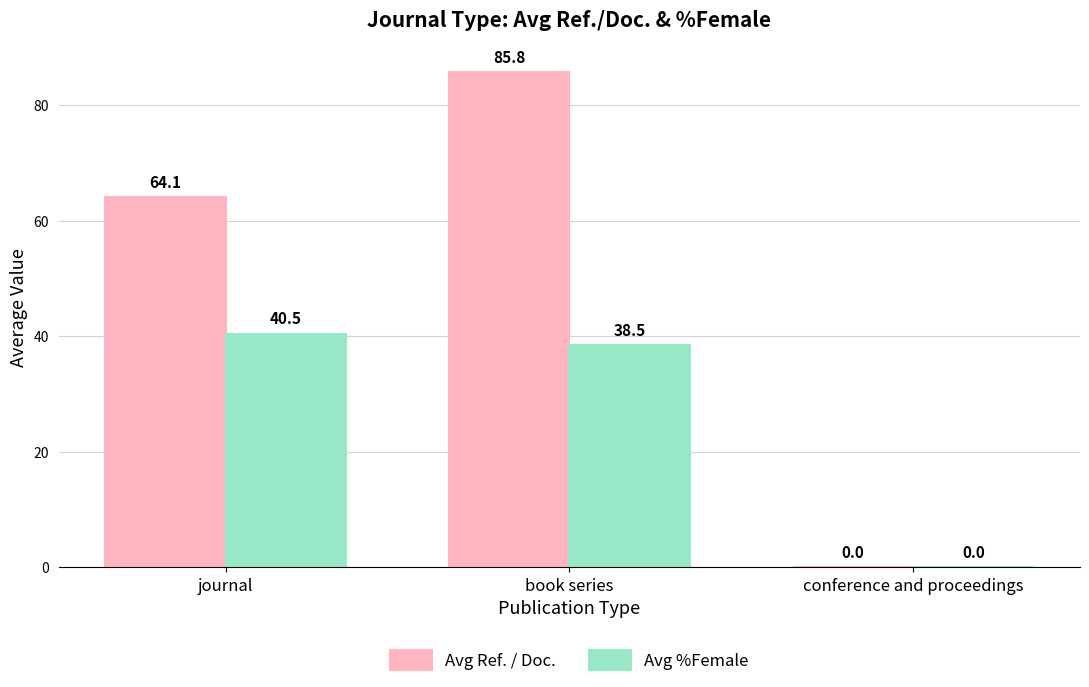

The Avg Ref. / Doc. series shows 120.9 at book series. True or false?

False